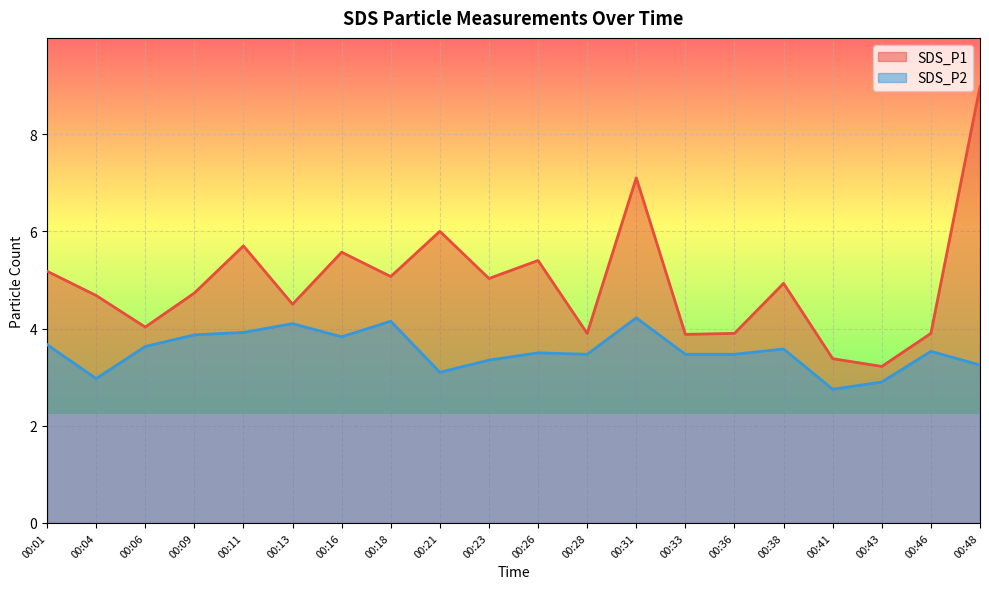

The SDS_P2 series shows 4.6 at 00:23. True or false?

False